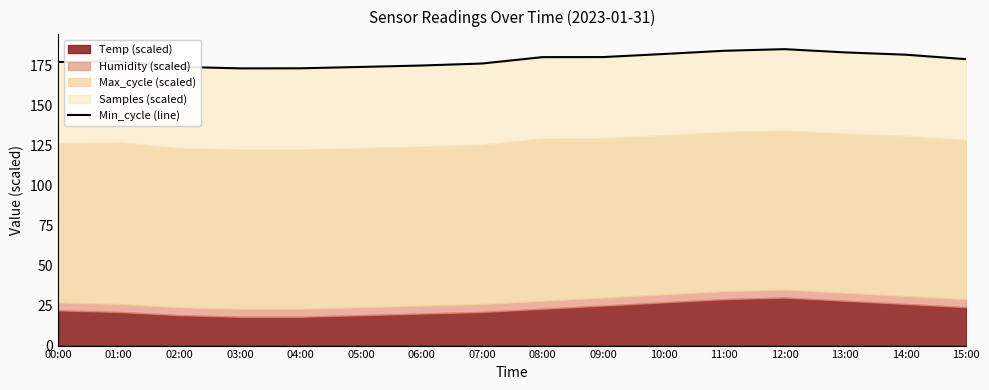

How many interior local valleys (lower than both neighbors) does the data have?

1